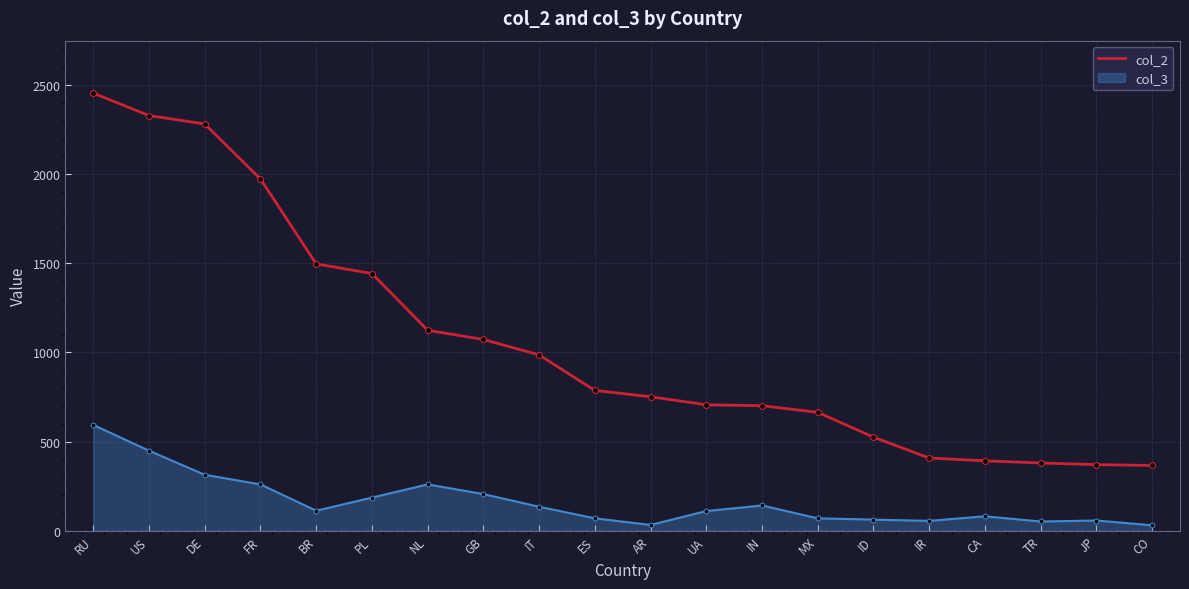

Which series has the largest range (max minus min)?

col_2